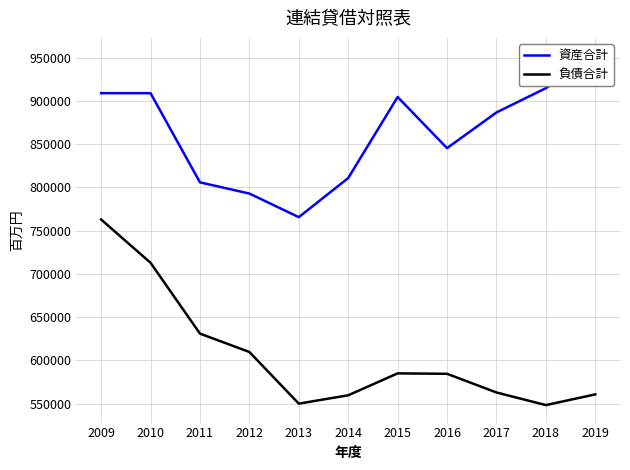

What is the difference between the 負債合計 values at 2018 and 2011?

82664